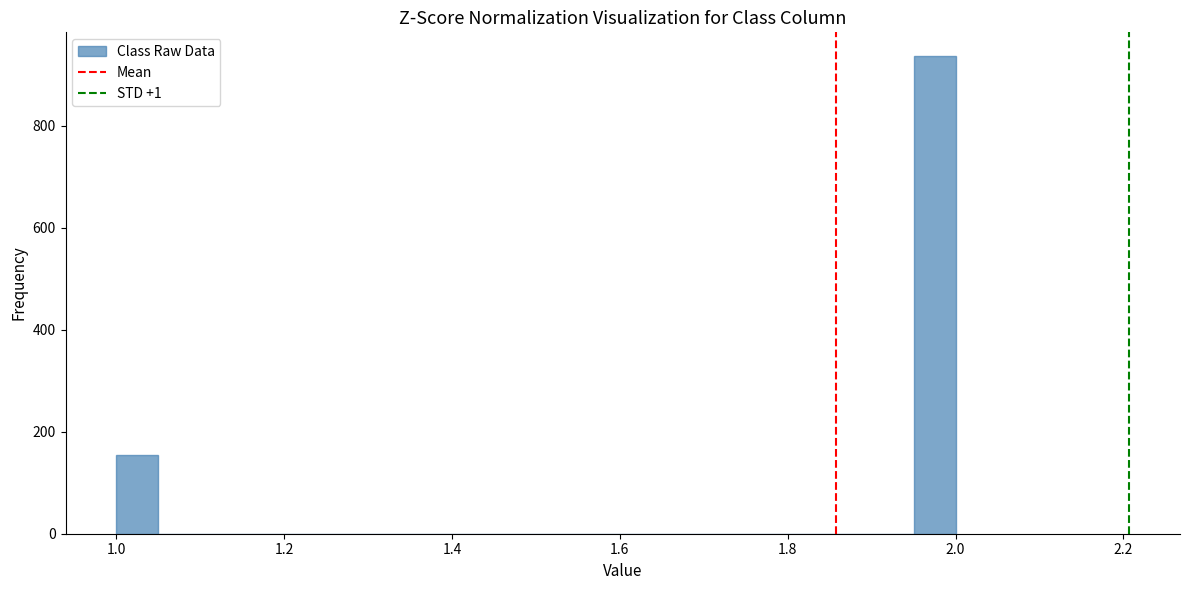

Read against the x-axis, roughly where is the centre of the tallest bar?

1.98